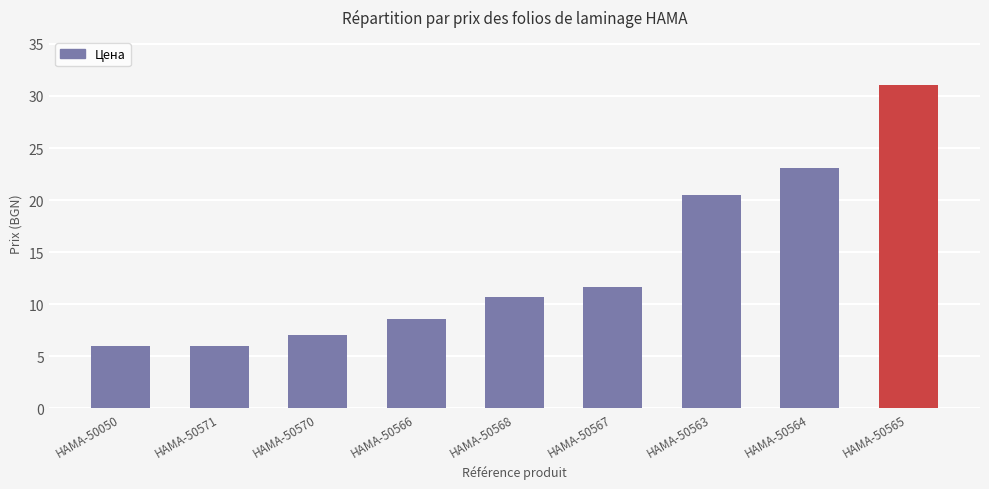

What is the sum of the values at HAMA-50570 and HAMA-50563?

27.5